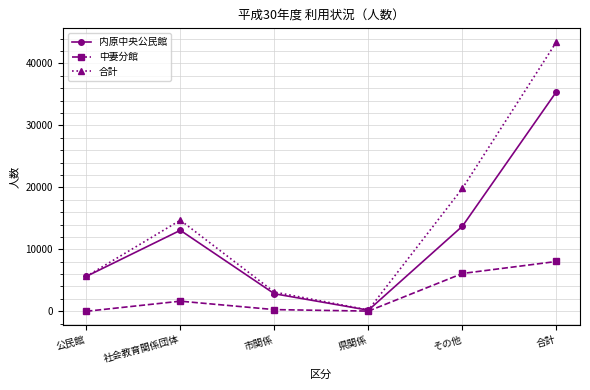

Between 社会教育関係団体 and その他, which series saw the biggest shift?

合計